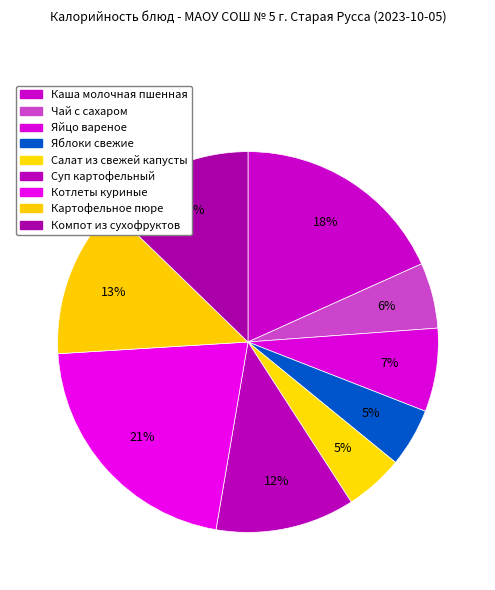

How much of the chart is everything except Салат из свежей капусты?

95.0%